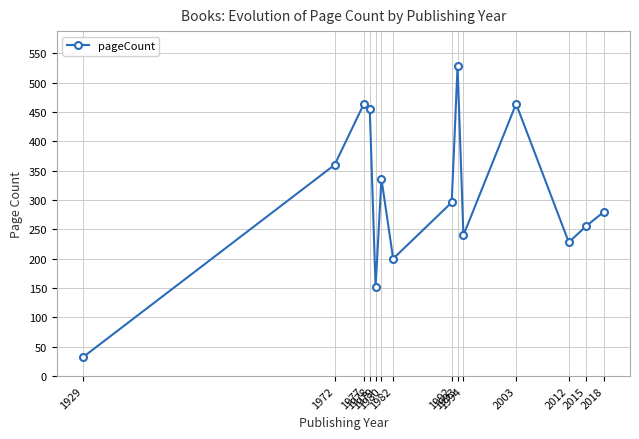

At which label is the value closest to 280?

2018